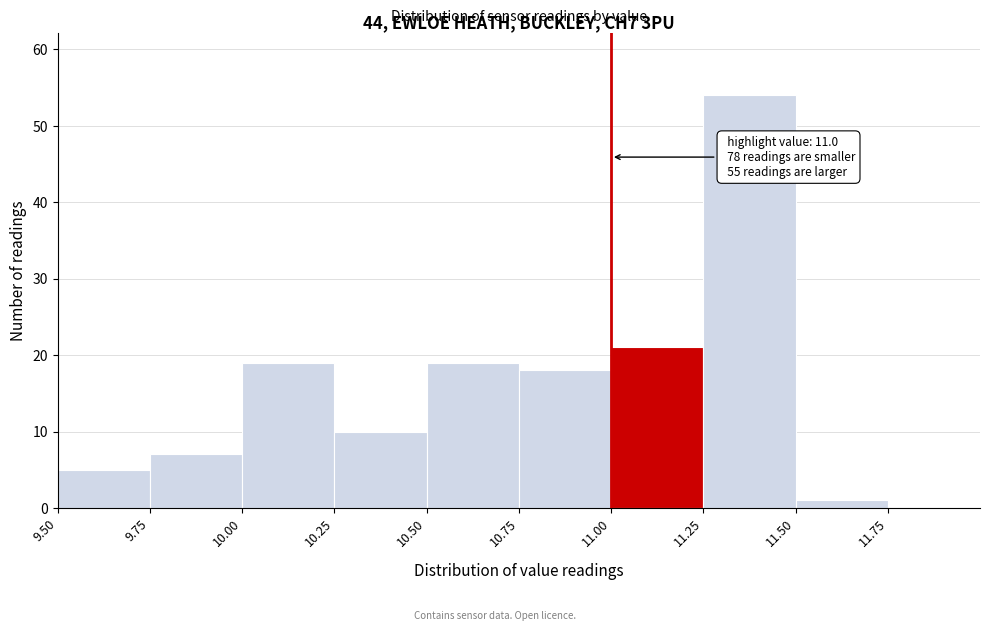

Which range on the x-axis has the tallest bar?

11.25 to 11.50